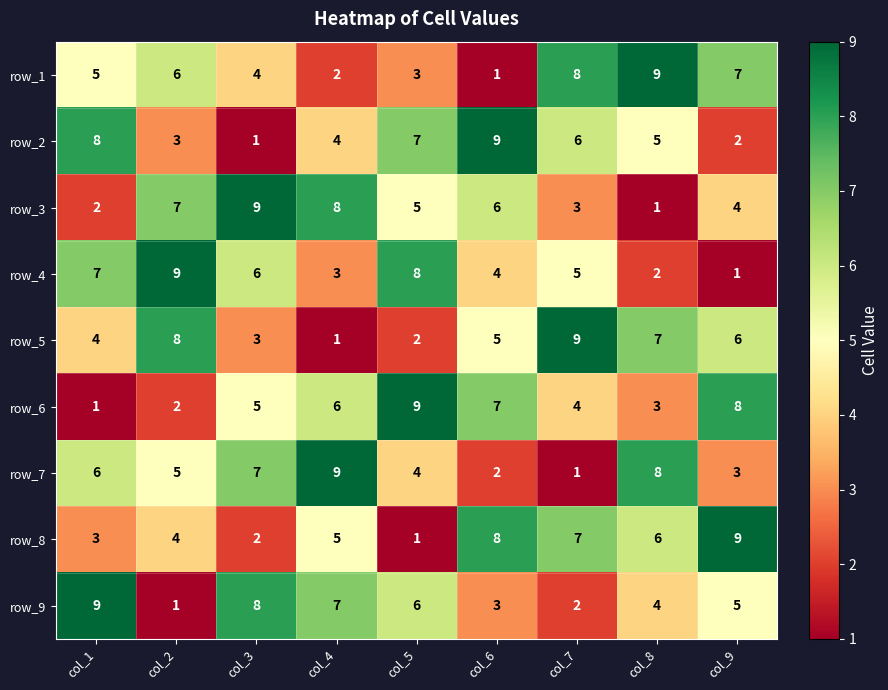

Count the row_5 values in the range 3 to 7.

5